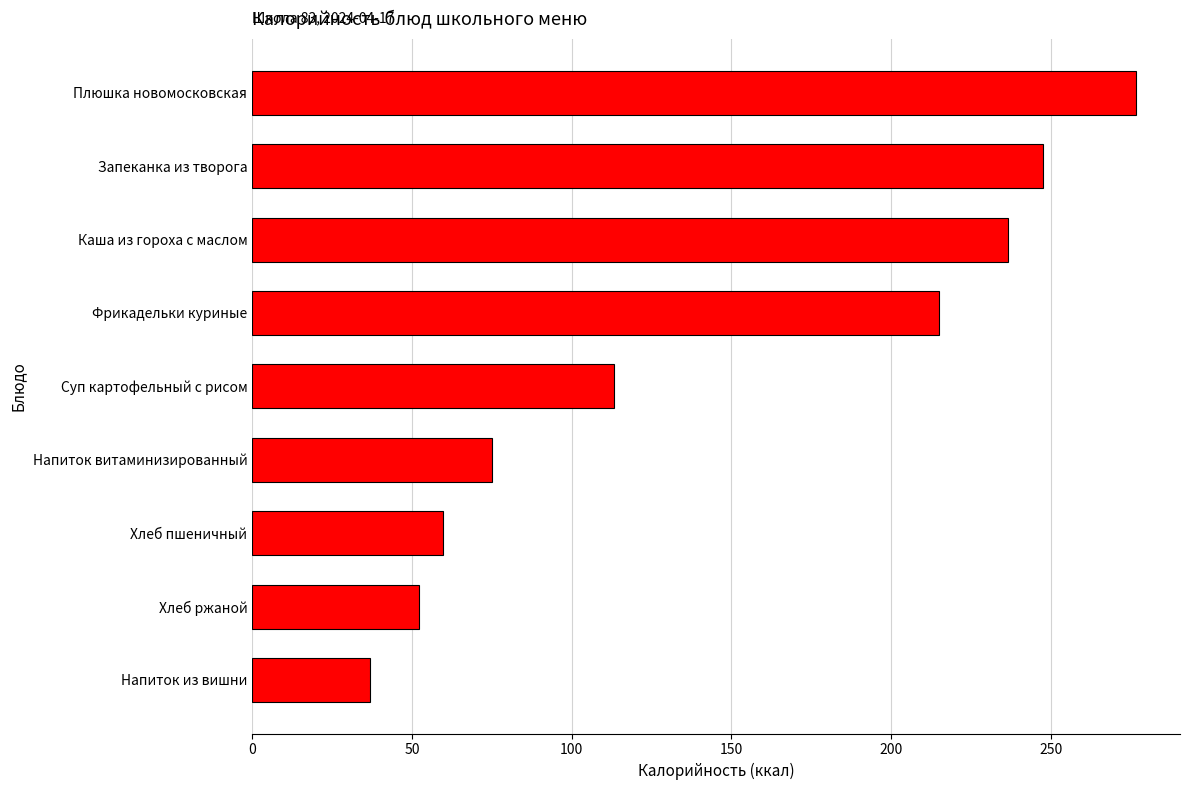

List the labels in order of value, largest first.

Плюшка новомосковская, Запеканка из творога, Каша из гороха с маслом, Фрикадельки куриные, Суп картофельный с рисом, Напиток витаминизированный, Хлеб пшеничный, Хлеб ржаной, Напиток из вишни